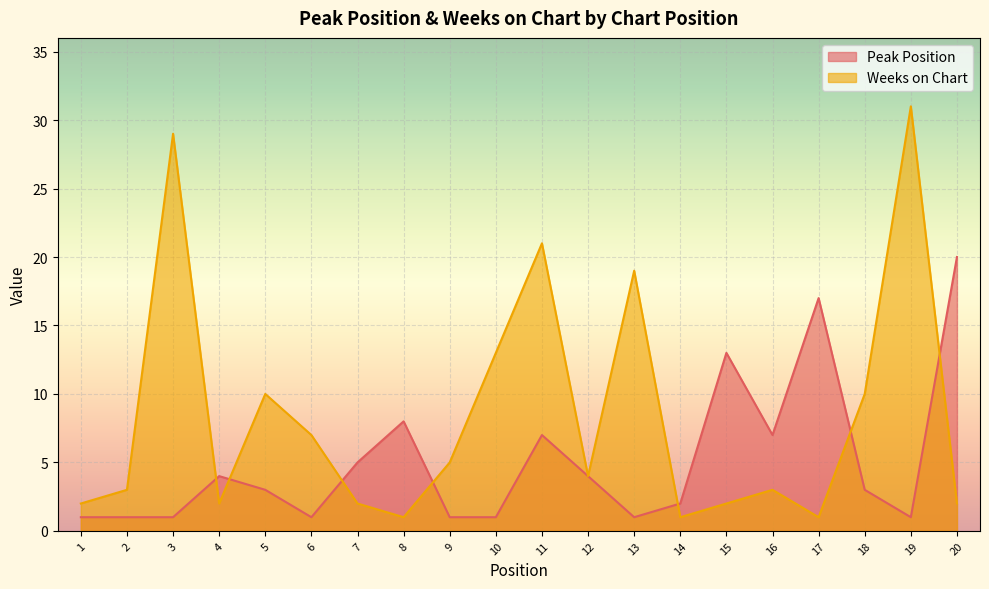

Rank the categories by Peak Position value from lowest to highest.

1, 2, 3, 6, 9, 10, 13, 19, 14, 5, 18, 4, 12, 7, 11, 16, 8, 15, 17, 20